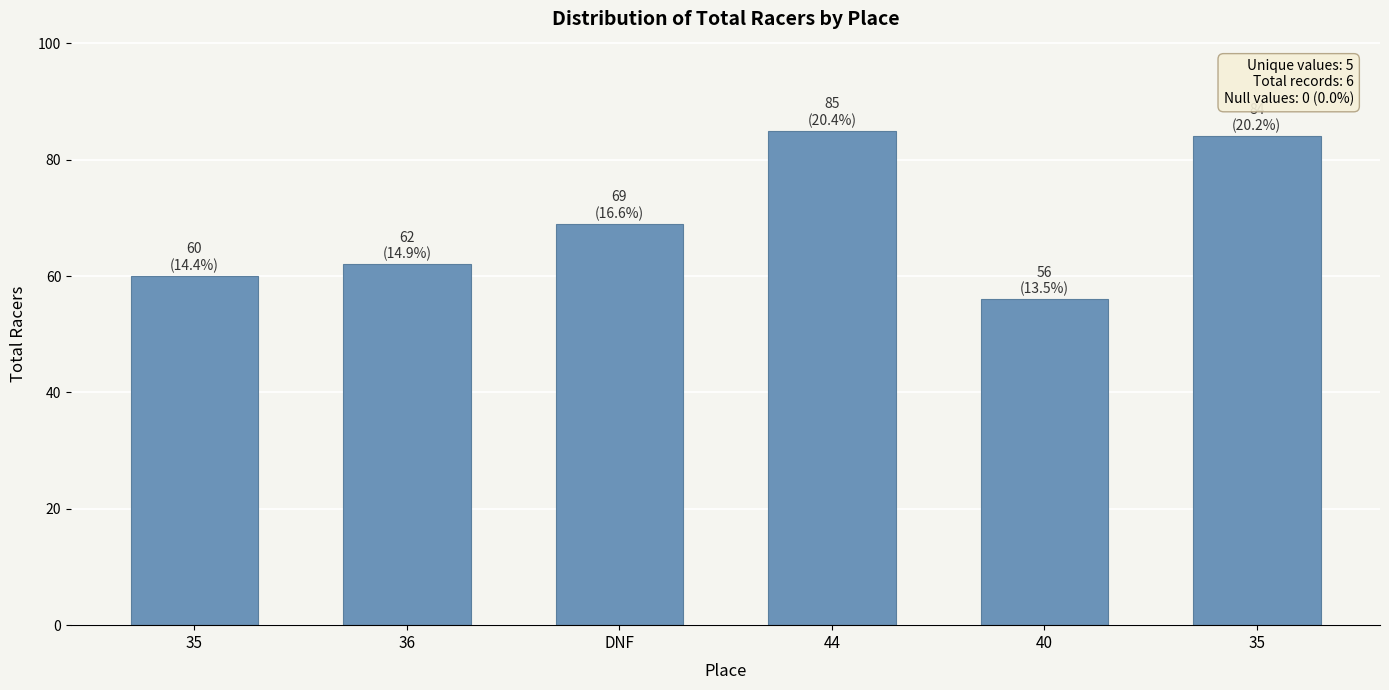

How many bars are there in total?

6